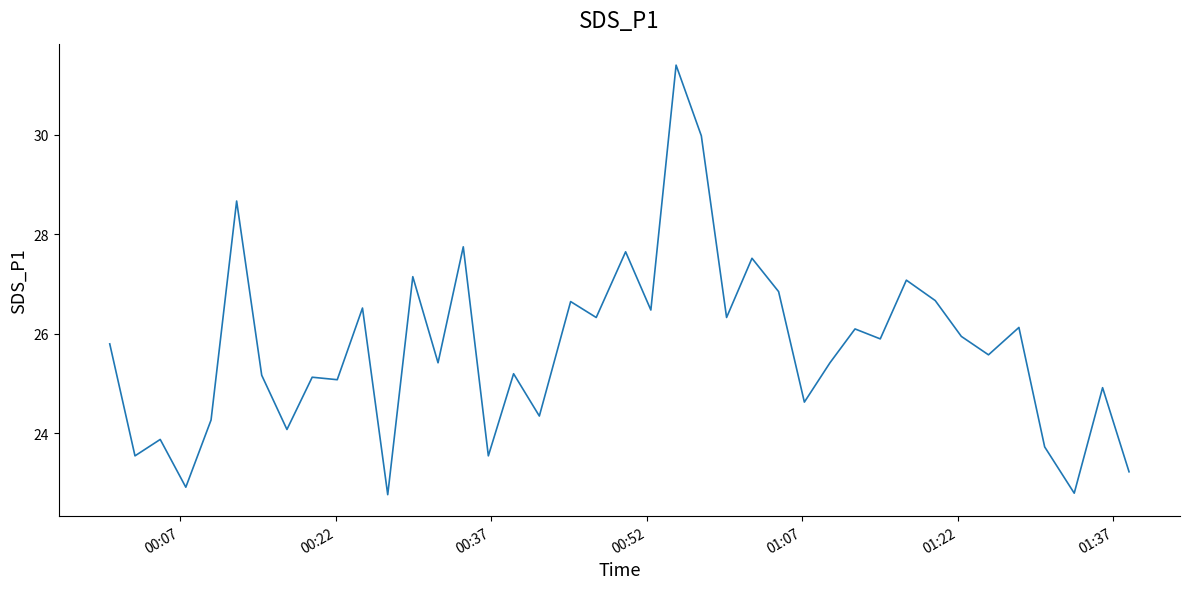

What is the difference between the maximum and minimum values?

8.6